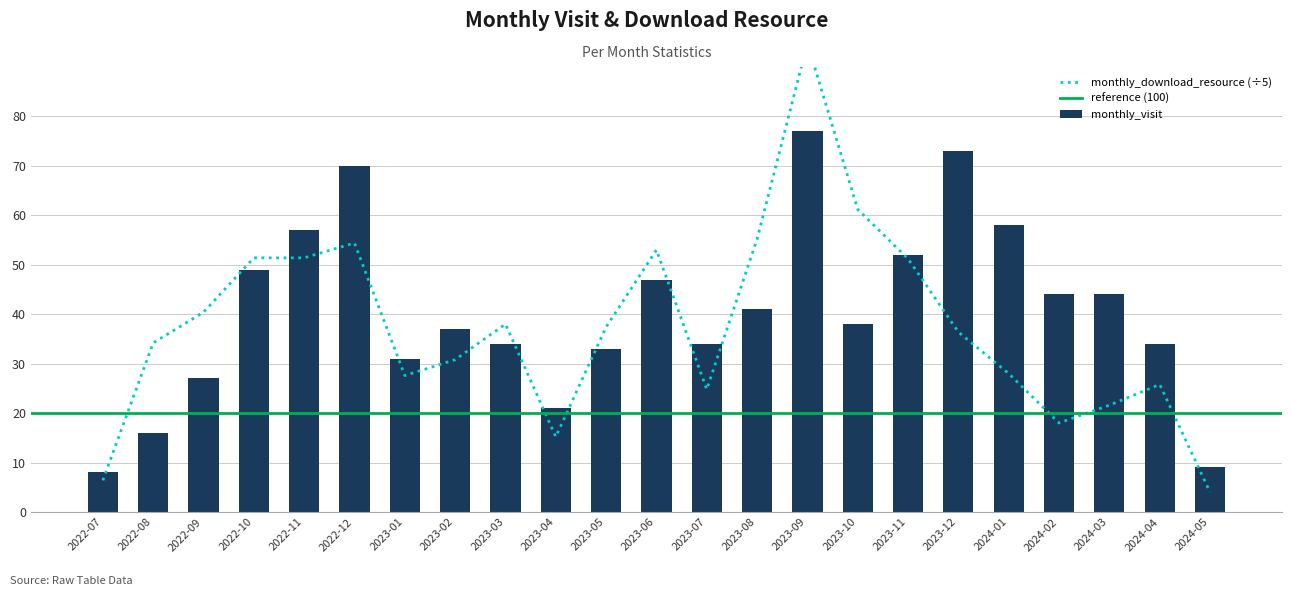

What is the difference between the second highest and second lowest values in the monthly_visit series?

64